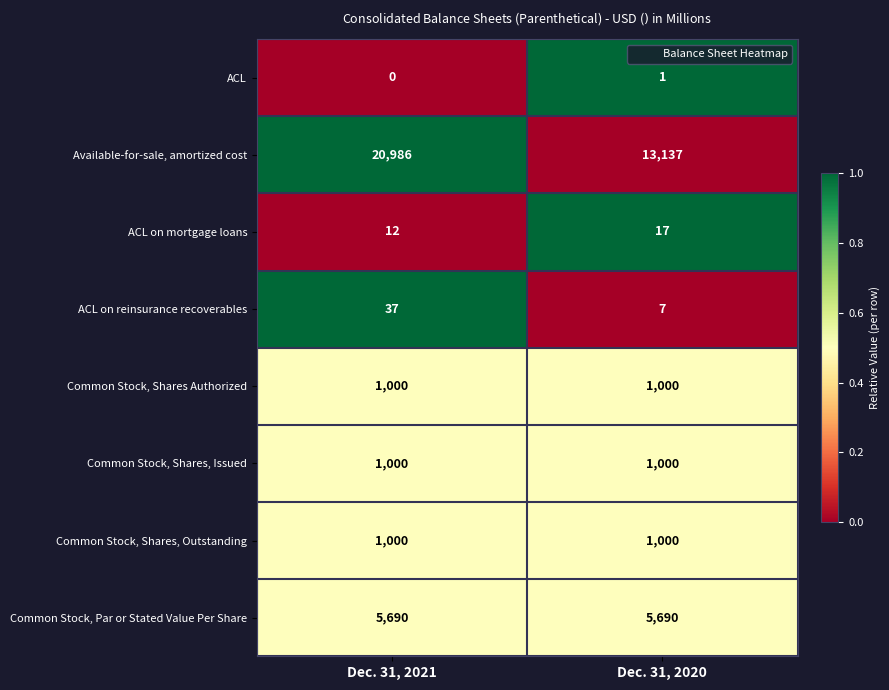

Between Dec. 31, 2021 and Dec. 31, 2020, which series saw the biggest shift?

Available-for-sale, amortized cost